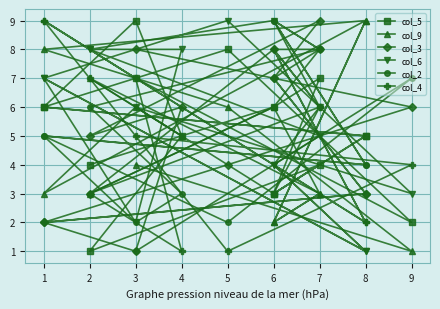

What is the greatest value displayed?

9